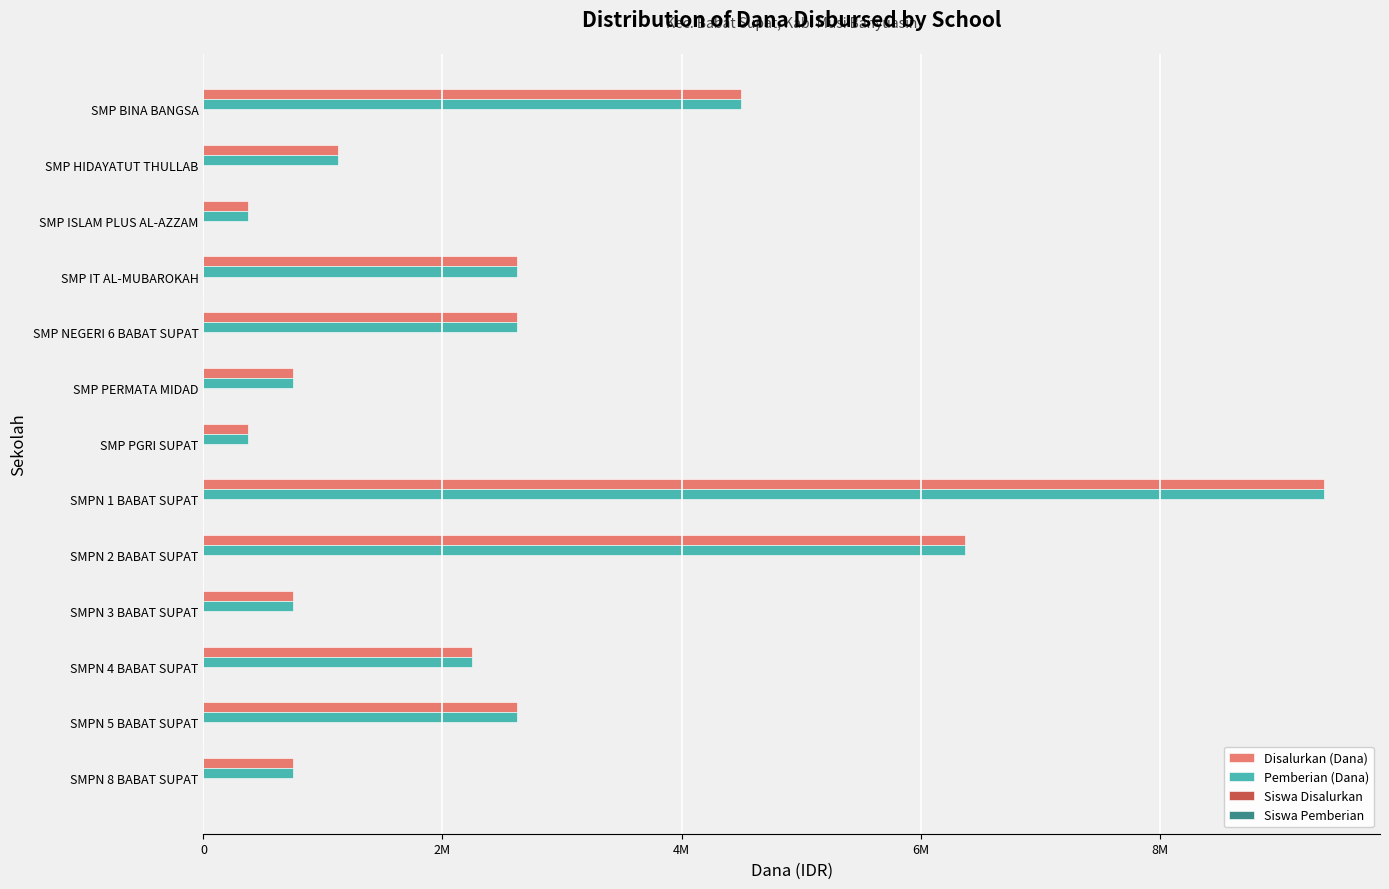

What is the difference between the maximum and minimum values in the Disalurkan (Dana) series?

9000000